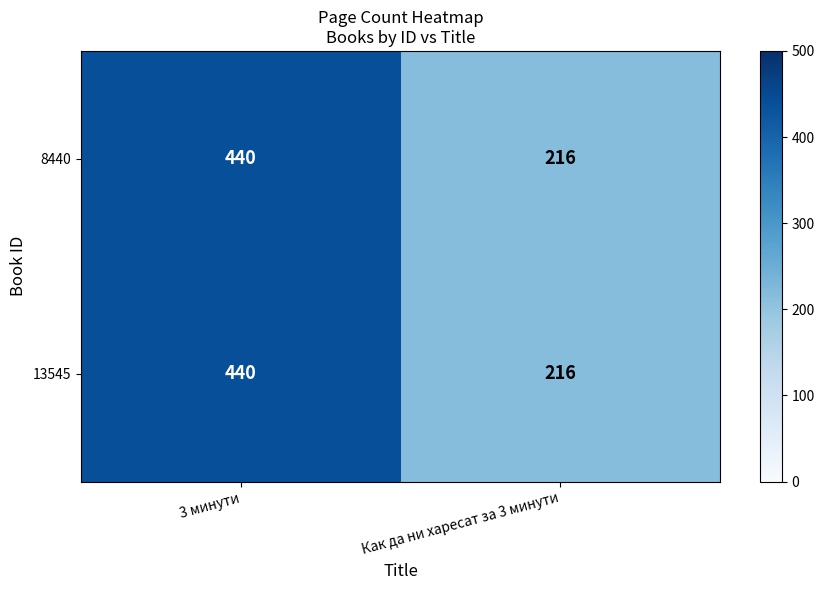

List the labels in order of 8440 value, largest first.

3 минути, Как да ни харесат за 3 минути